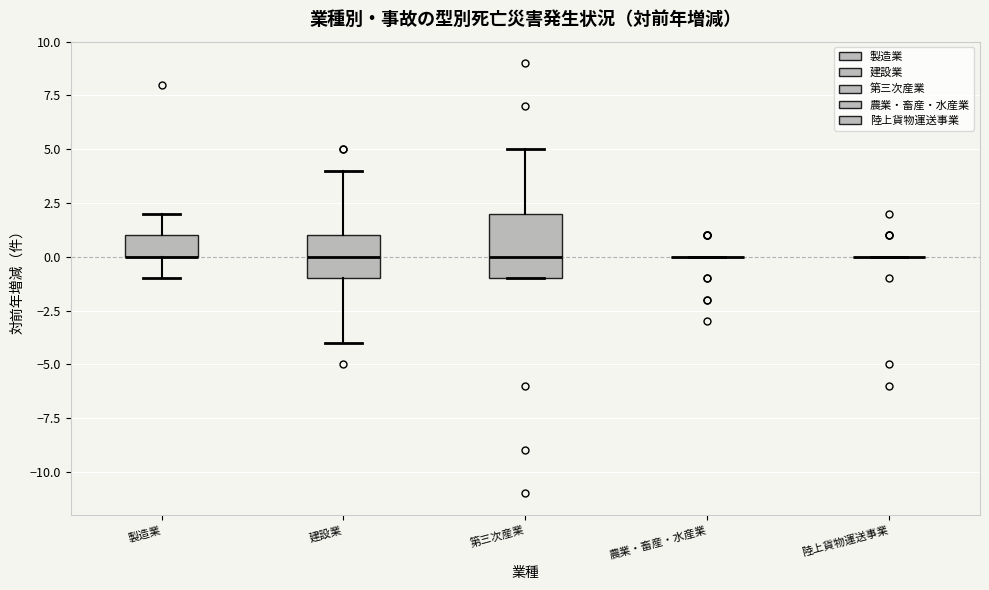

Comparing the boxes themselves (not the whiskers), which one is the tallest?

第三次産業